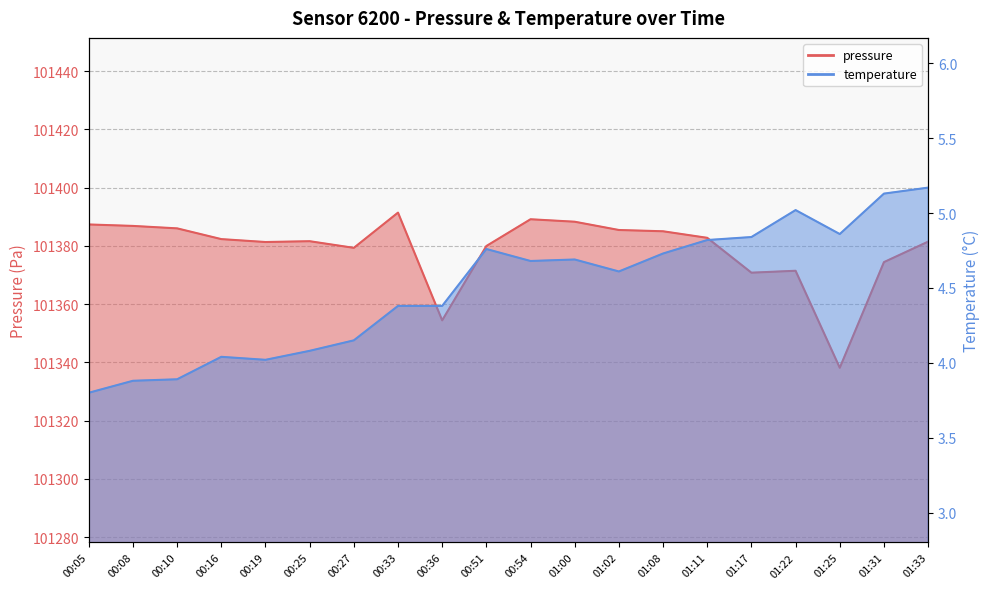

What is the label of the 10th point from the right?

00:54